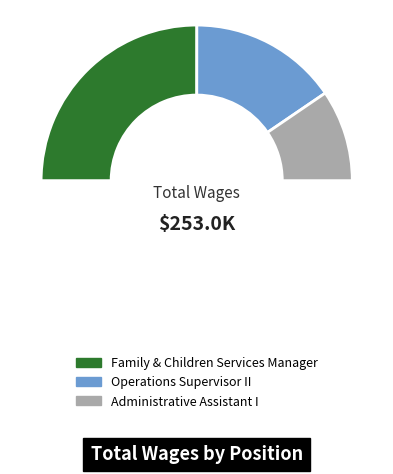

Count the number of slices in the pie.

3